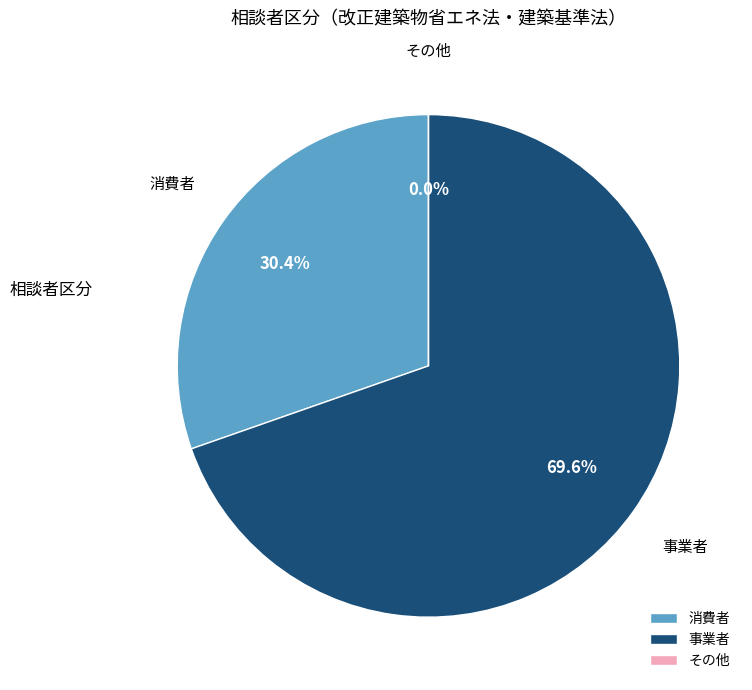

True or false: 事業者 accounts for 59% of the total.

False